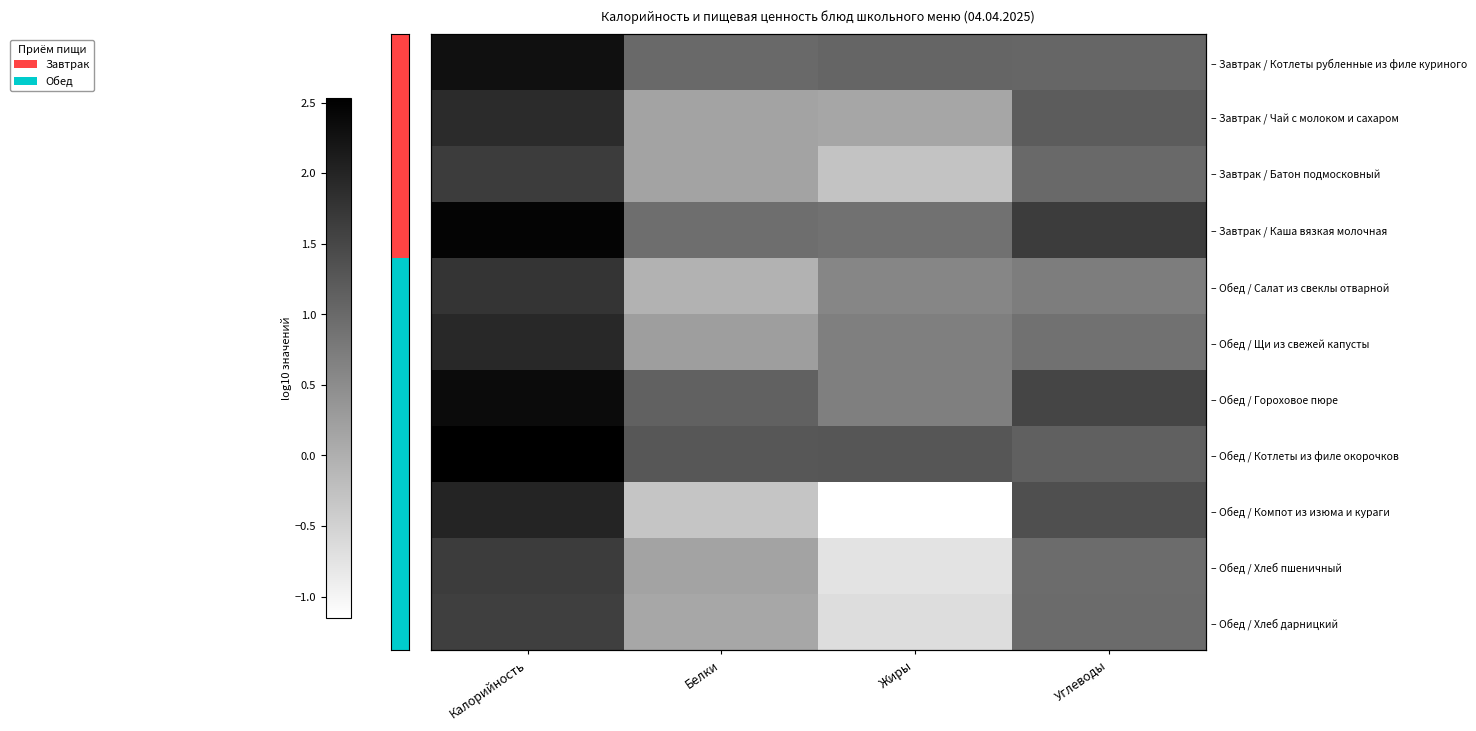

What is the sum of the – Обед / Компот из изюма и кураги values at Углеводы and Белки?

1.1